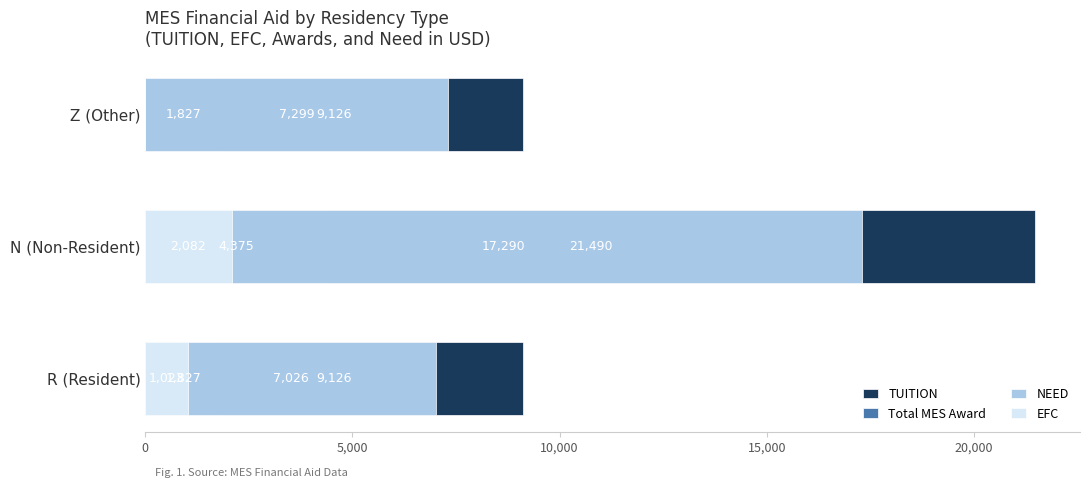

Count the number of data series in this chart.

4